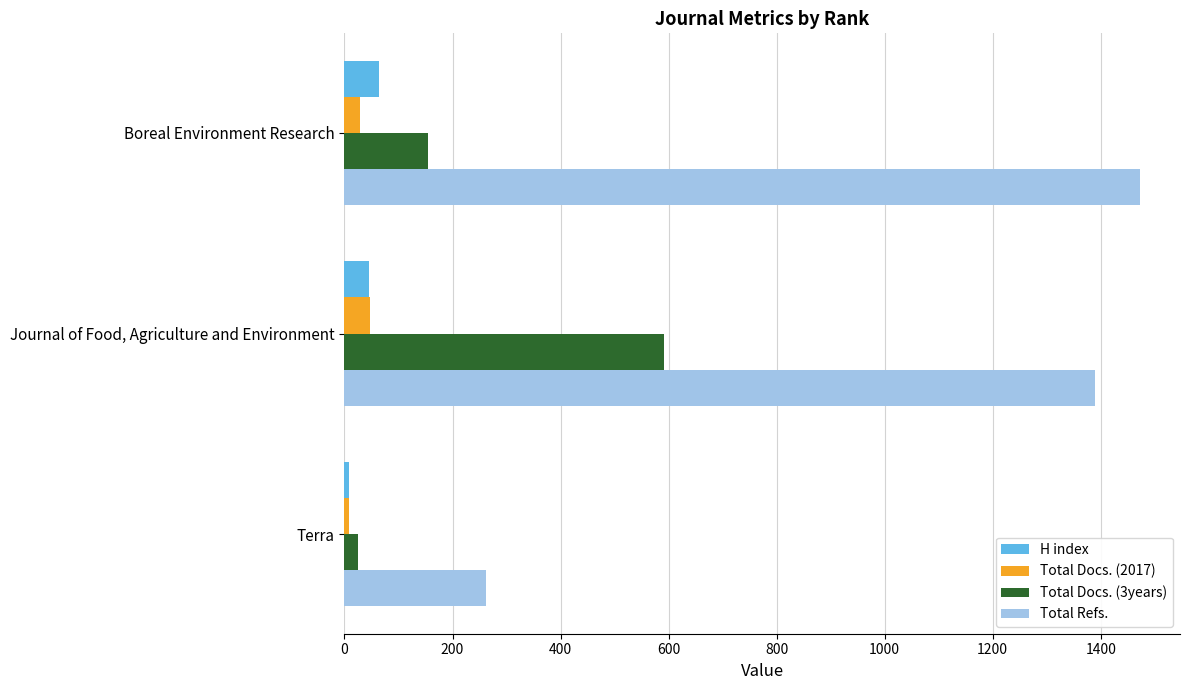

The Total Docs. (3years) series shows 155 at Boreal Environment Research. True or false?

True